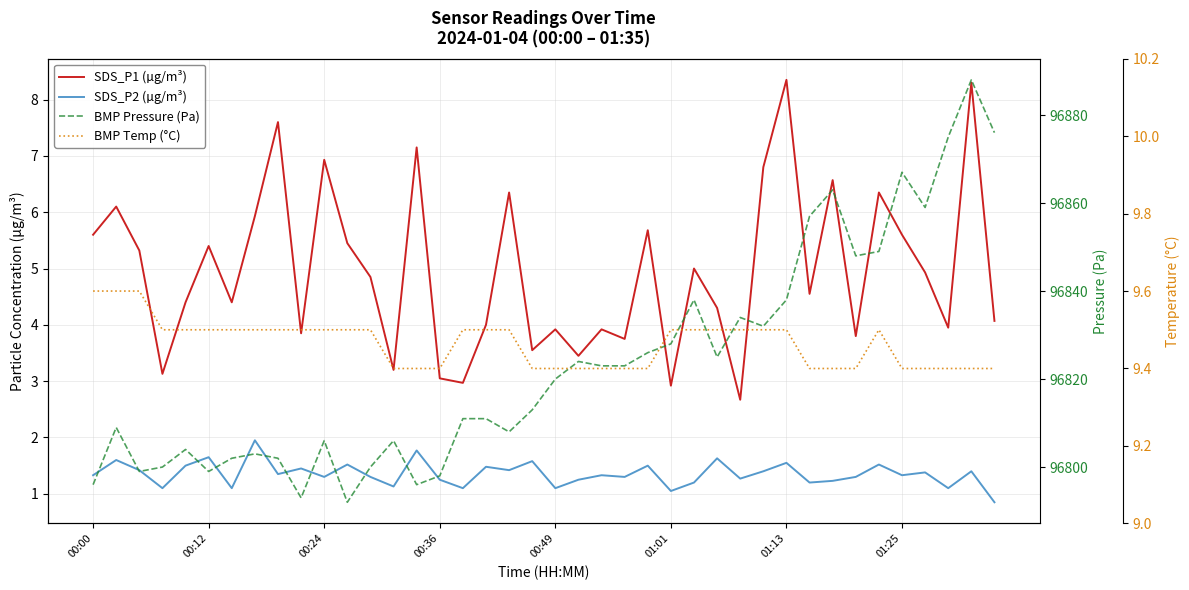

True or false: BMP Temp (°C) and SDS_P2 (µg/m³) intersect in this chart.

False